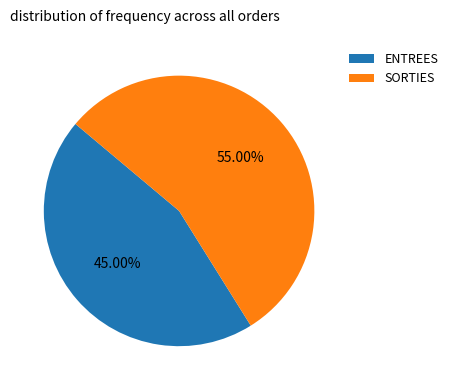

Is SORTIES the majority of the pie?

Yes